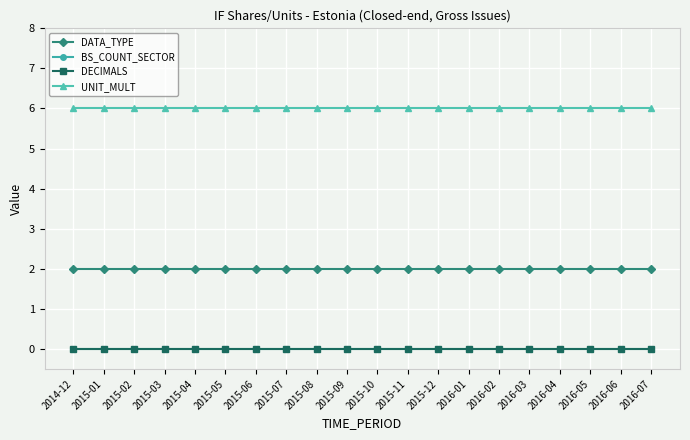

True or false: DATA_TYPE and UNIT_MULT intersect in this chart.

False